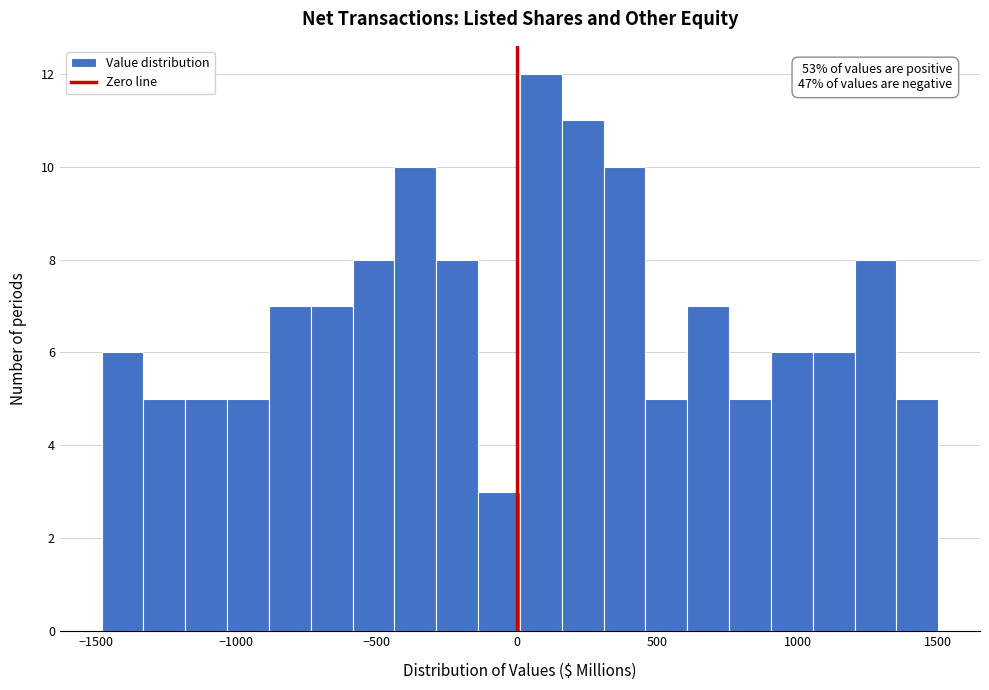

Read against the x-axis, roughly where is the centre of the tallest bar?

100